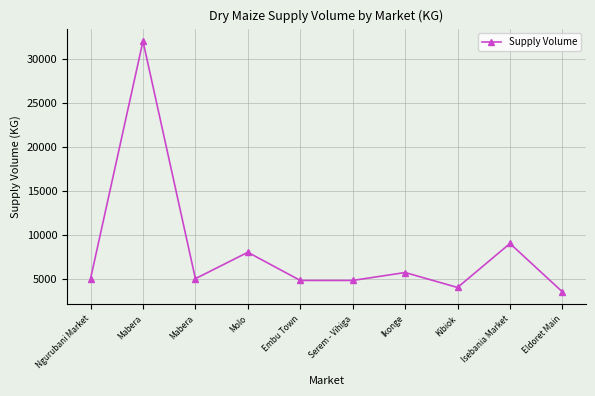

At which category does the data reach its first local peak?

Mabera